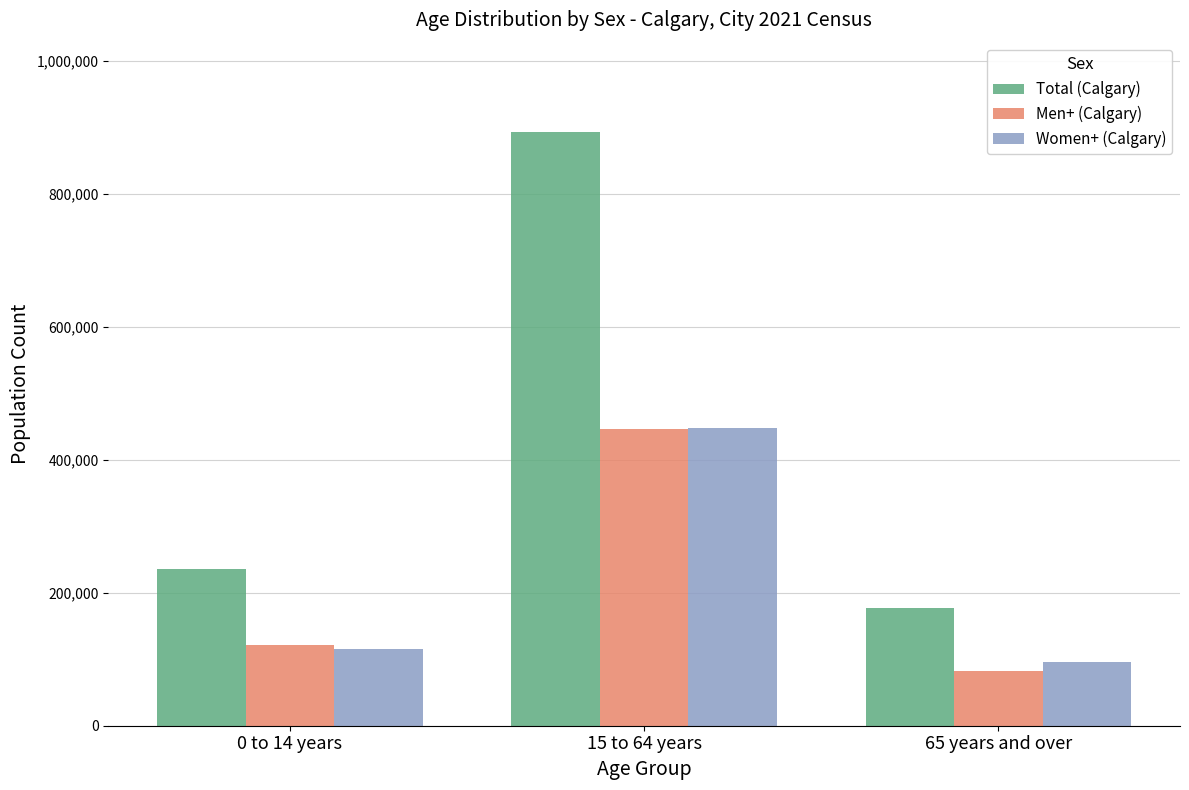

What is the label of the 2nd bar from the left?

15 to 64 years